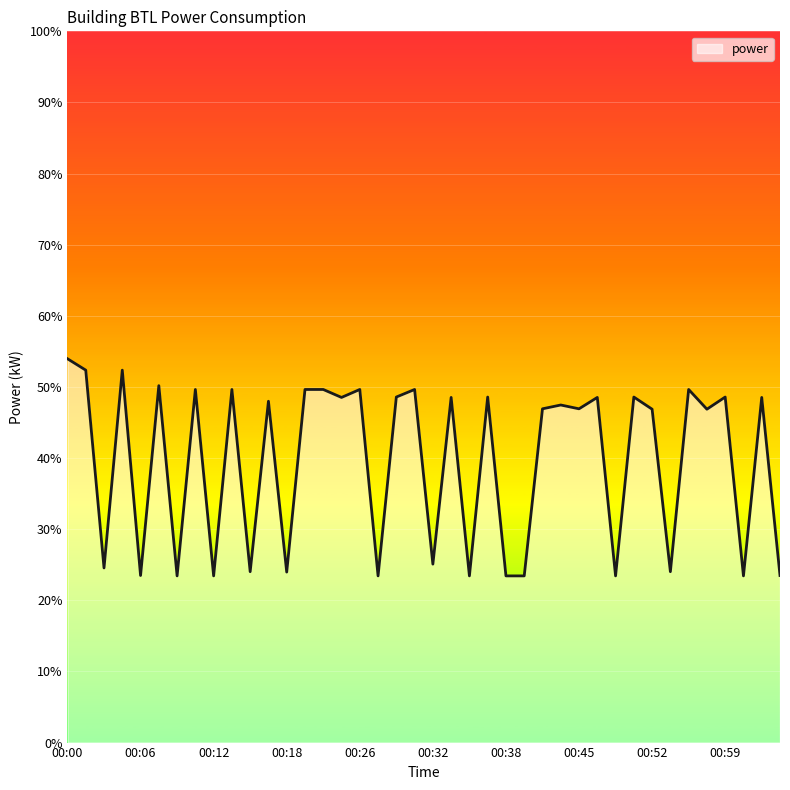

Does the chart have visible grid lines?

Yes